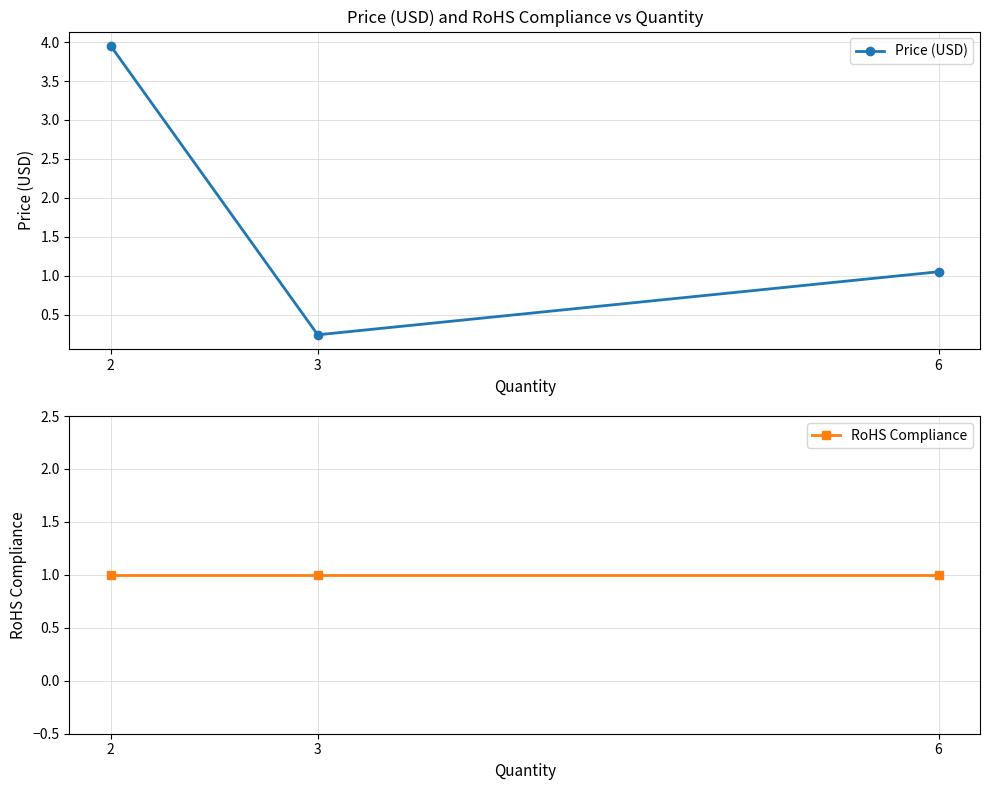

List the labels in order of Price (USD) value, smallest first.

3, 6, 2